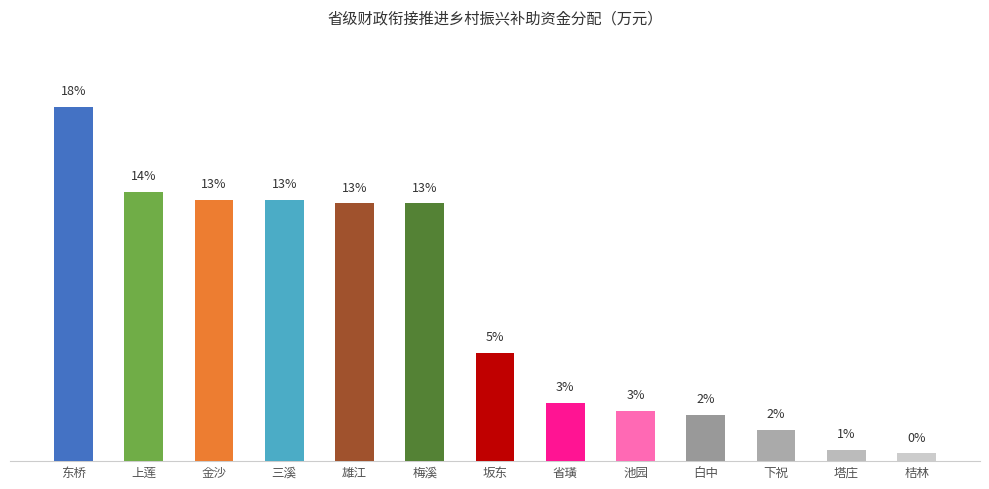

How many data points are less than 5?

6